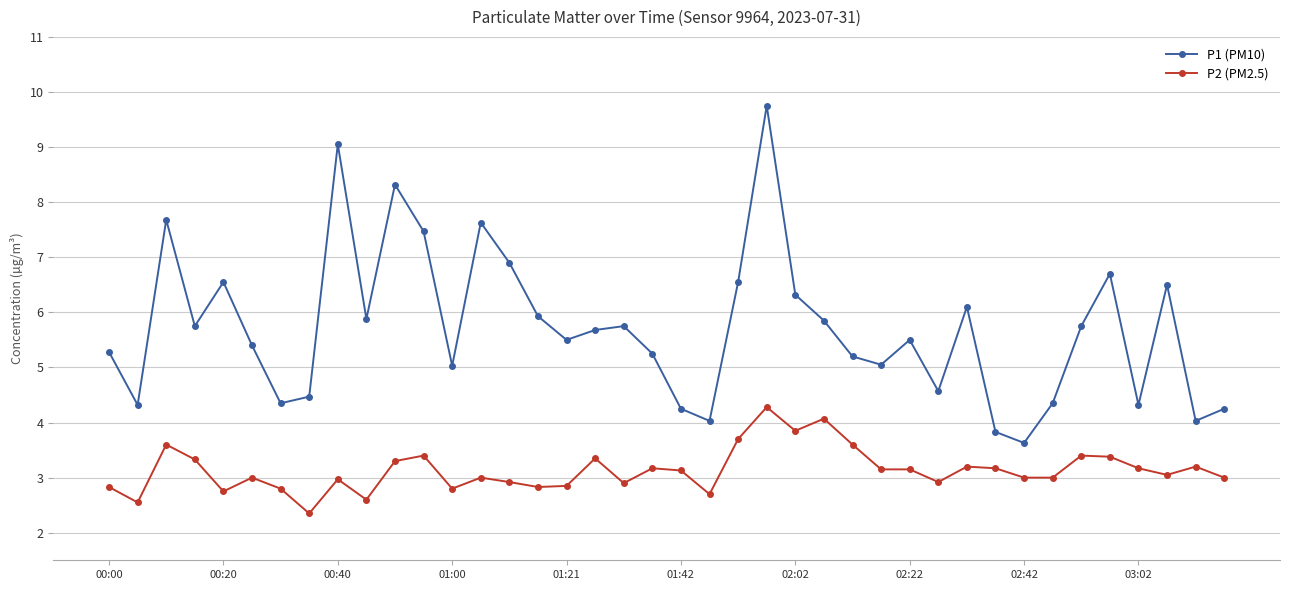

List the series in order of their overall mean, highest first.

P1 (PM10), P2 (PM2.5)